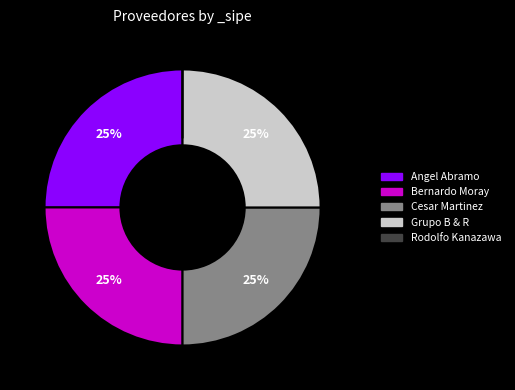

Is there any slice that represents more than half of the pie?

No